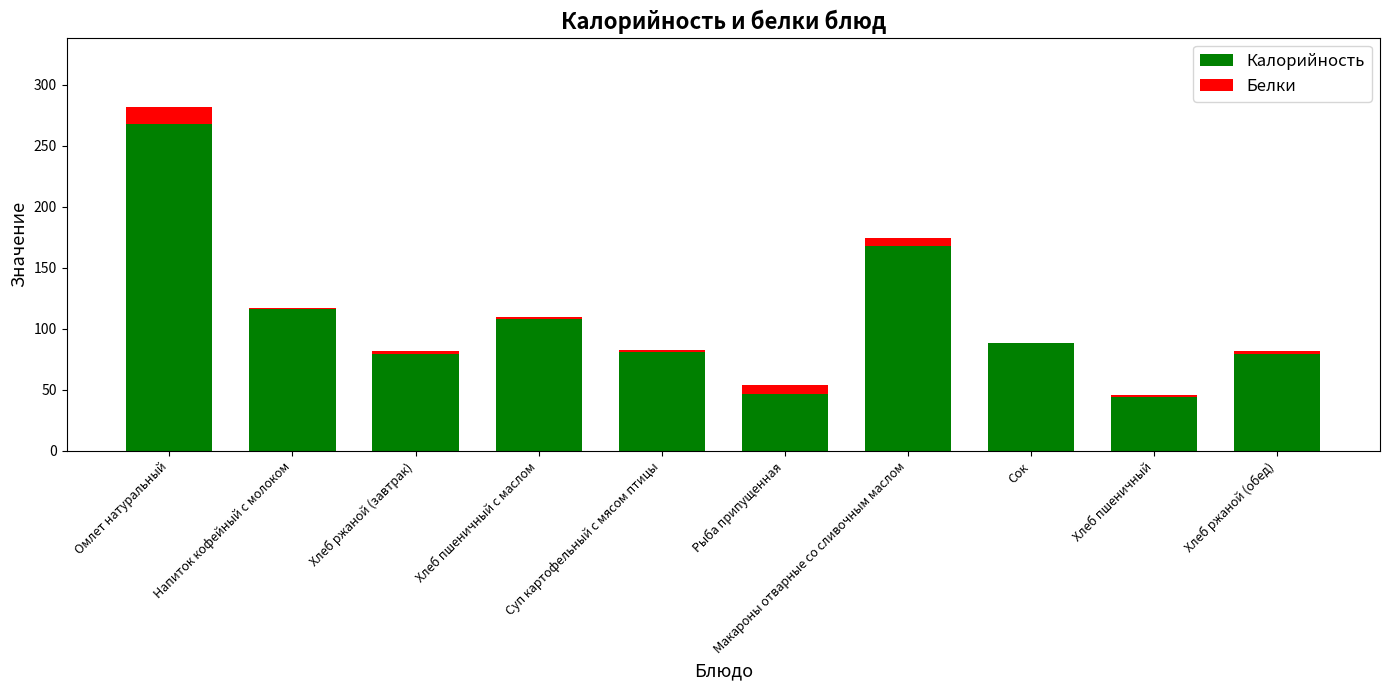

At which category is the sum across all series the highest?

Омлет натуральный